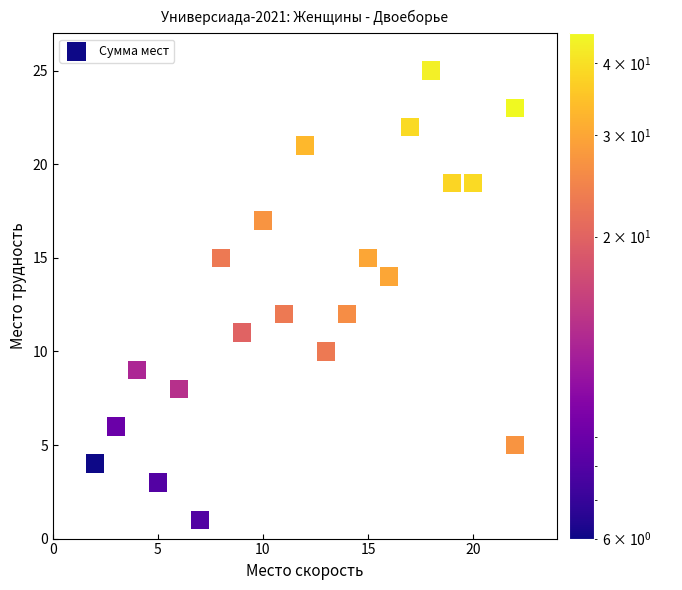

What is the range of X values (max minus min)?

20